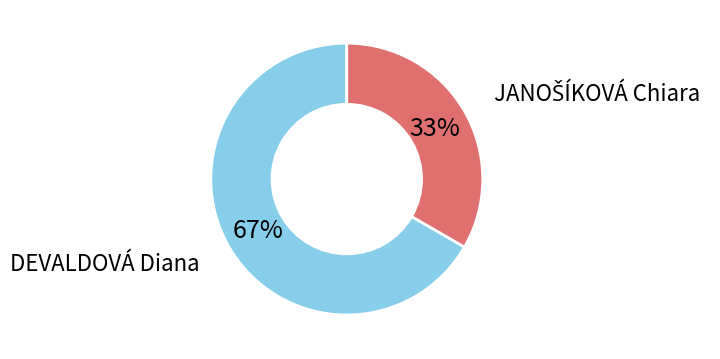

Is there a majority slice in this chart?

Yes